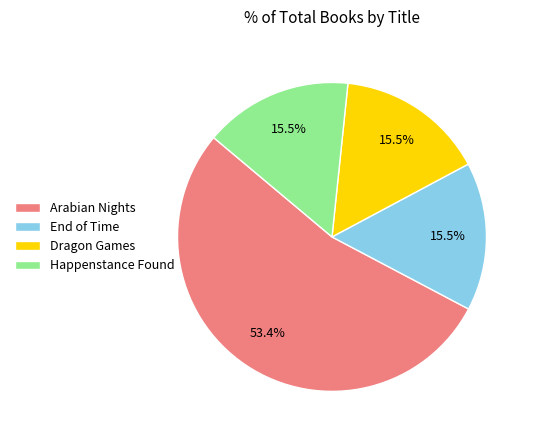

What portion of the pie excludes Dragon Games?

84.5%